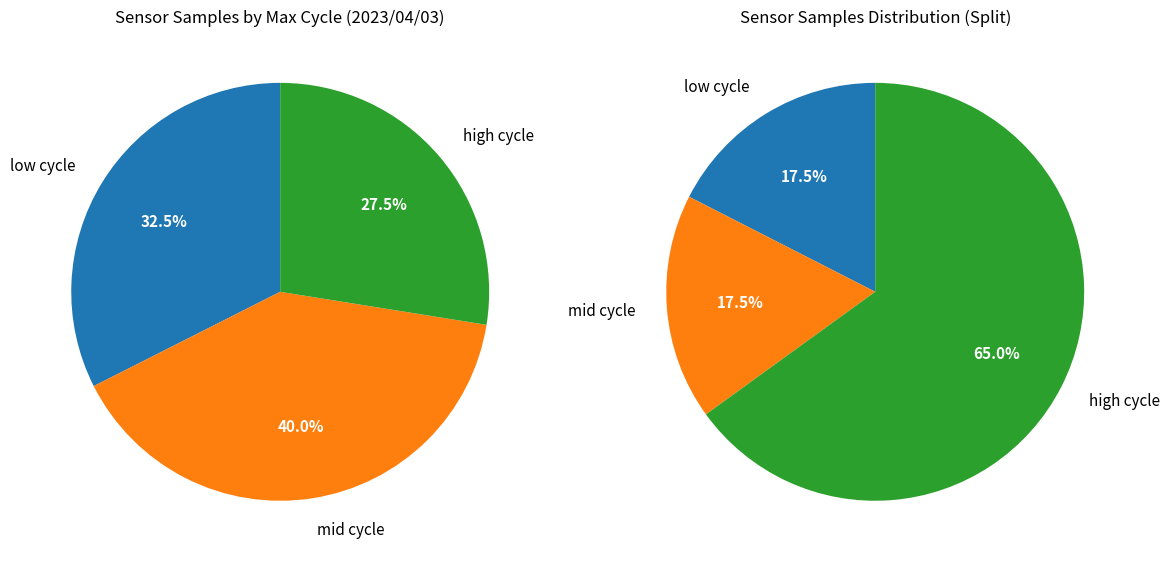

Is there a majority slice in this chart?

No